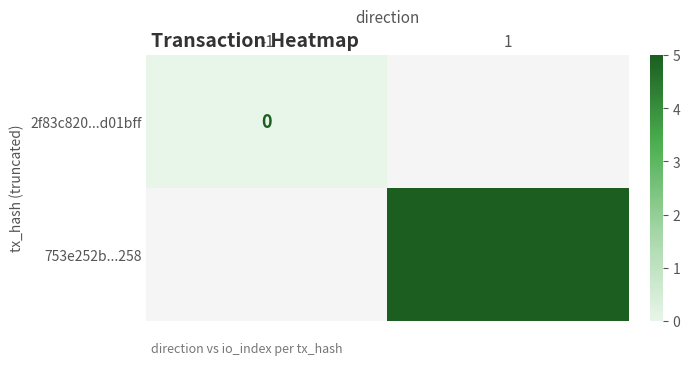

At which label is 2f83c820...d01bff closest to 0?

-1